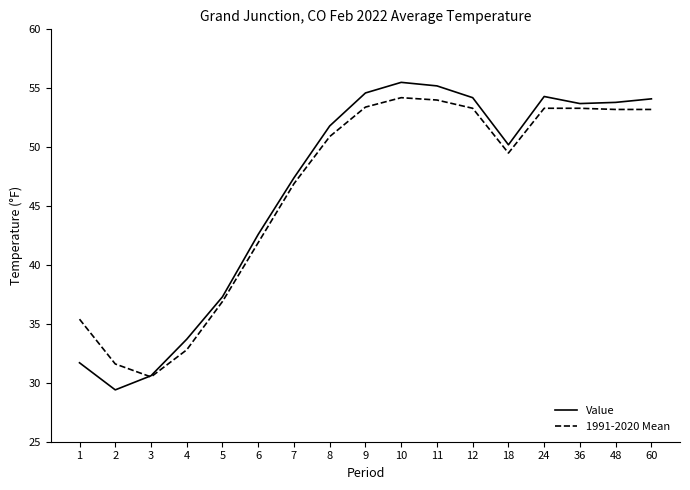

How many lines are shown in the chart?

2